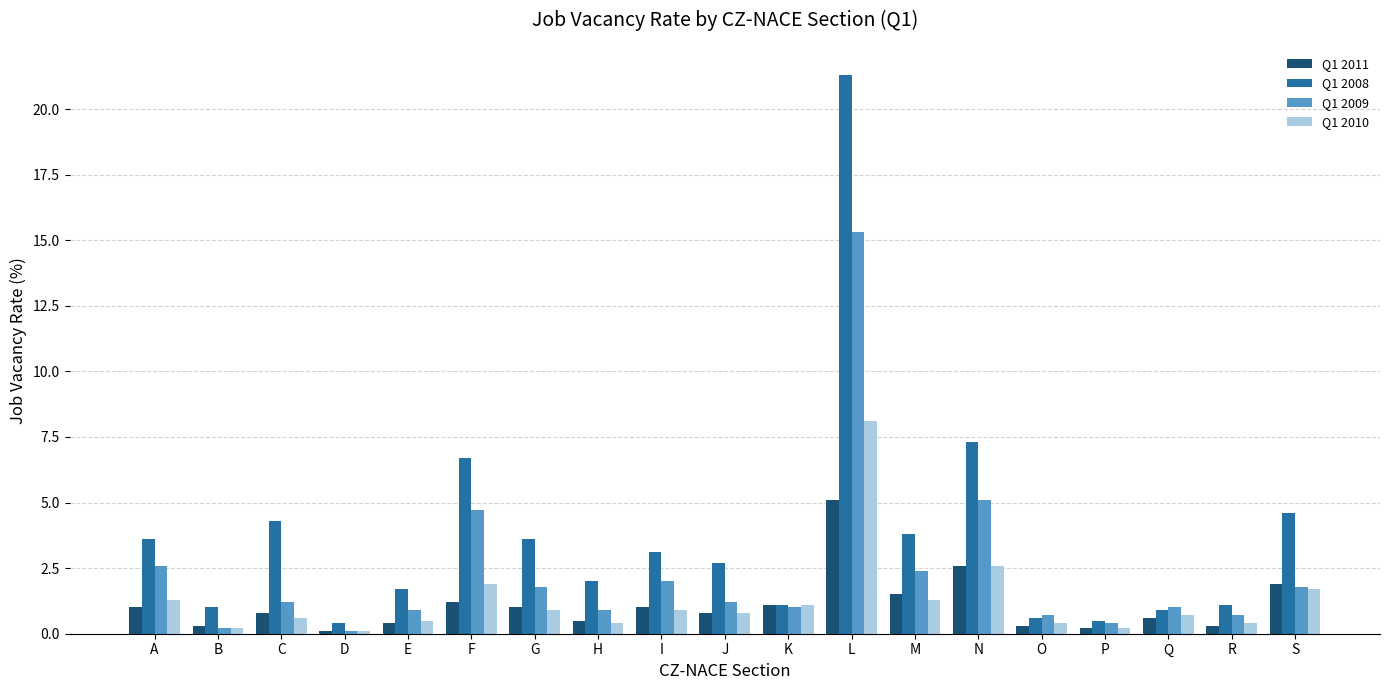

Reading left to right, transcribe all the data shown in this chart.

Q1 2011: A=1.0	B=0.3	C=0.8	D=0.1	E=0.4	F=1.2	G=1.0	H=0.5	I=1.0	J=0.8	K=1.1	L=5.1	M=1.5	N=2.6	O=0.3	P=0.2	Q=0.6	R=0.3	S=1.9
Q1 2008: A=3.6	B=1.0	C=4.3	D=0.4	E=1.7	F=6.7	G=3.6	H=2.0	I=3.1	J=2.7	K=1.1	L=21.3	M=3.8	N=7.3	O=0.6	P=0.5	Q=0.9	R=1.1	S=4.6
Q1 2009: A=2.6	B=0.2	C=1.2	D=0.1	E=0.9	F=4.7	G=1.8	H=0.9	I=2.0	J=1.2	K=1.0	L=15.3	M=2.4	N=5.1	O=0.7	P=0.4	Q=1.0	R=0.7	S=1.8
Q1 2010: A=1.3	B=0.2	C=0.6	D=0.1	E=0.5	F=1.9	G=0.9	H=0.4	I=0.9	J=0.8	K=1.1	L=8.1	M=1.3	N=2.6	O=0.4	P=0.2	Q=0.7	R=0.4	S=1.7